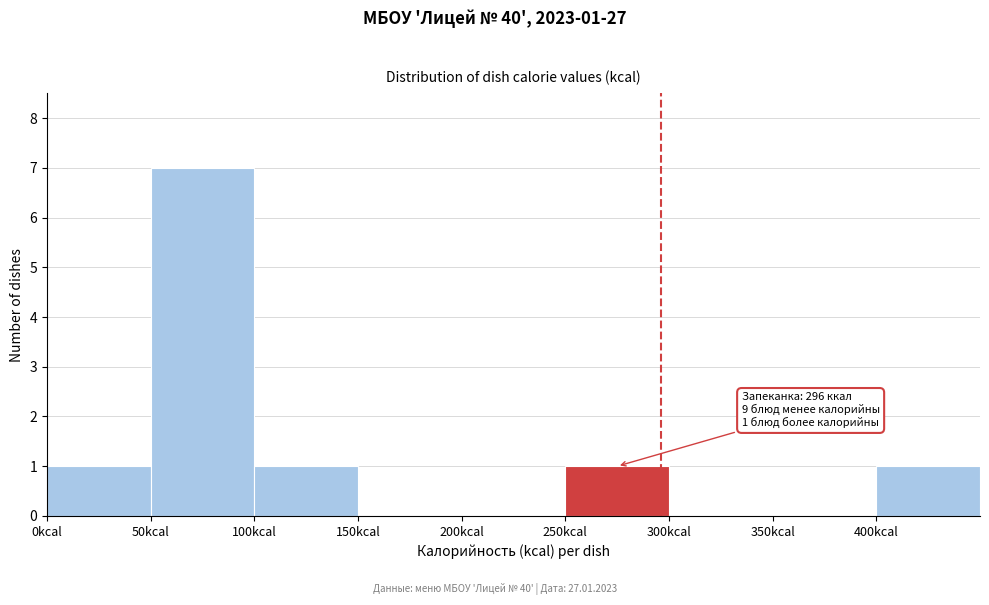

Over which range of the x-axis is the bar tallest?

50 to 100